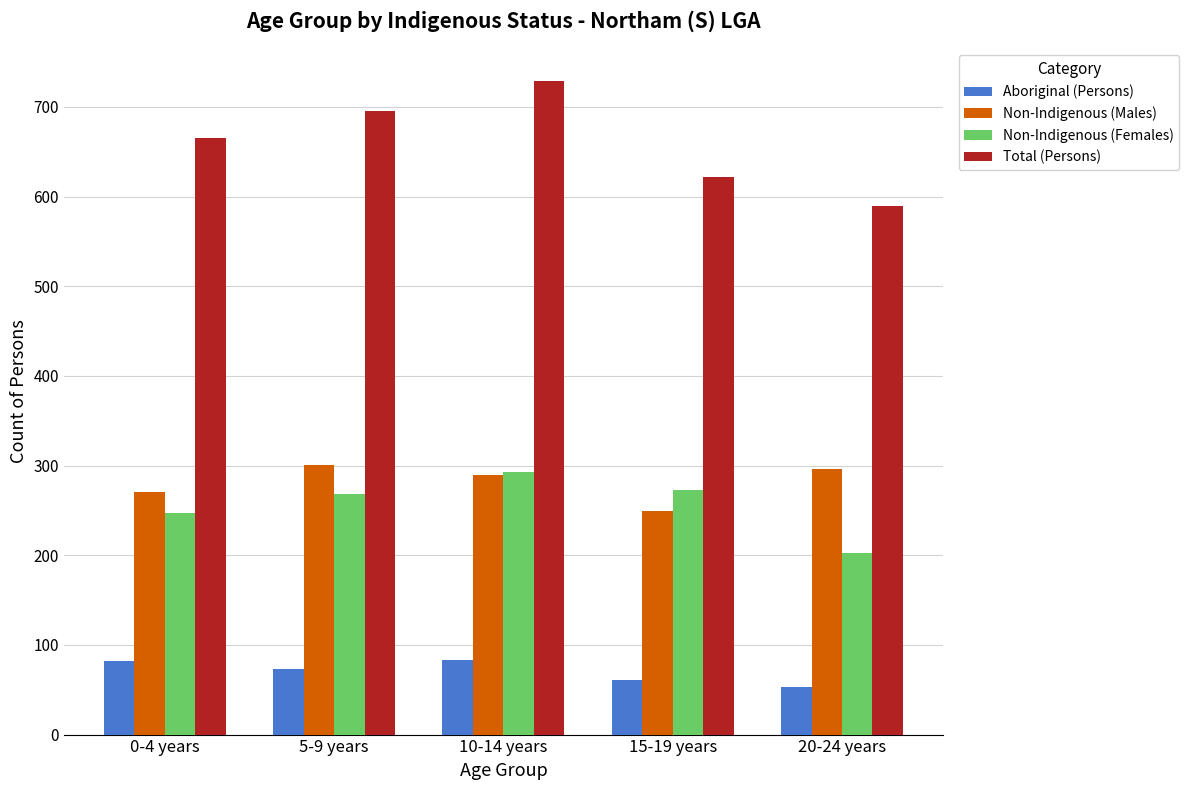

What position from the right is 5-9 years?

4